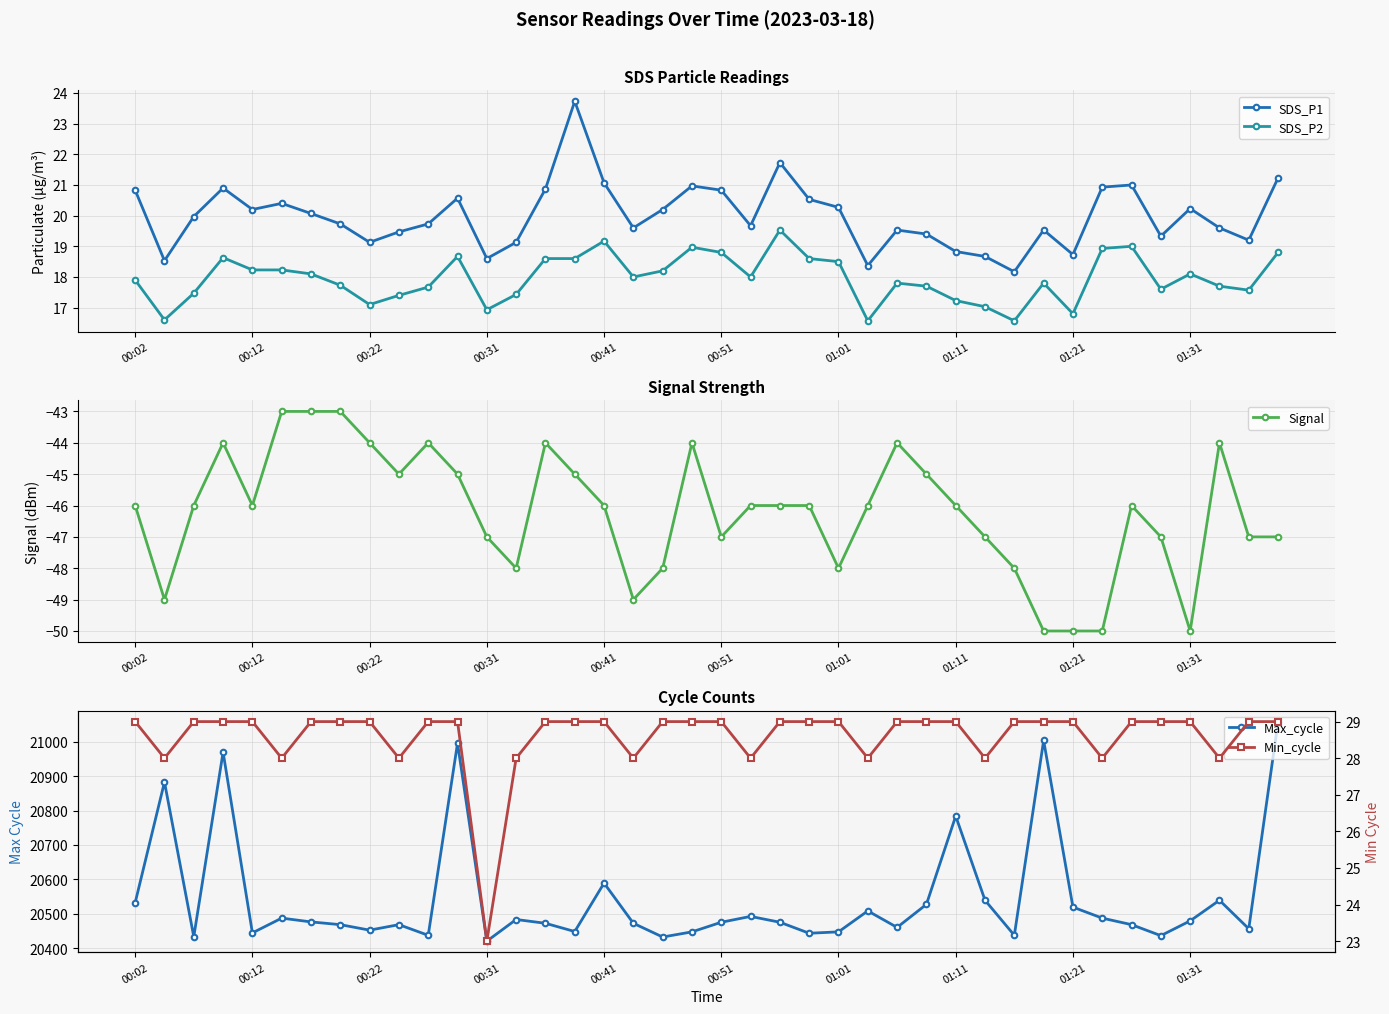

What value does the SDS_P2 series have at 21?

18.0